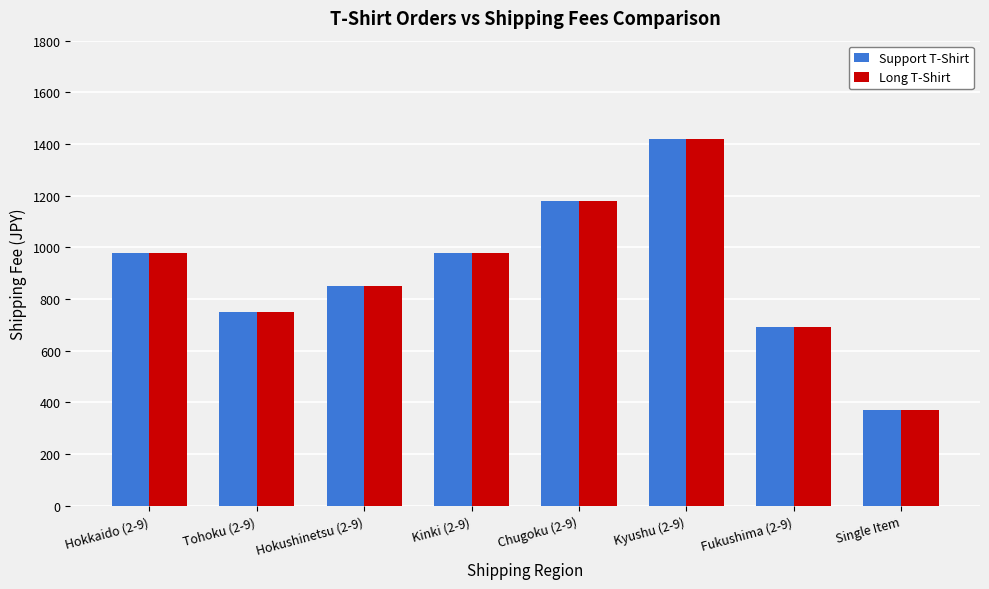

Which category has the lowest value in the Long T-Shirt series?

Single Item